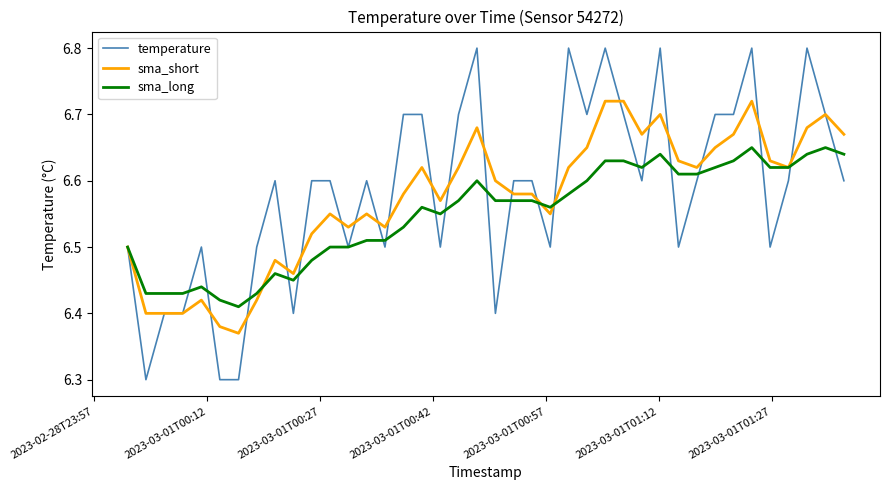

Rank the series by their maximum value, from lowest to highest.

sma_long, sma_short, temperature